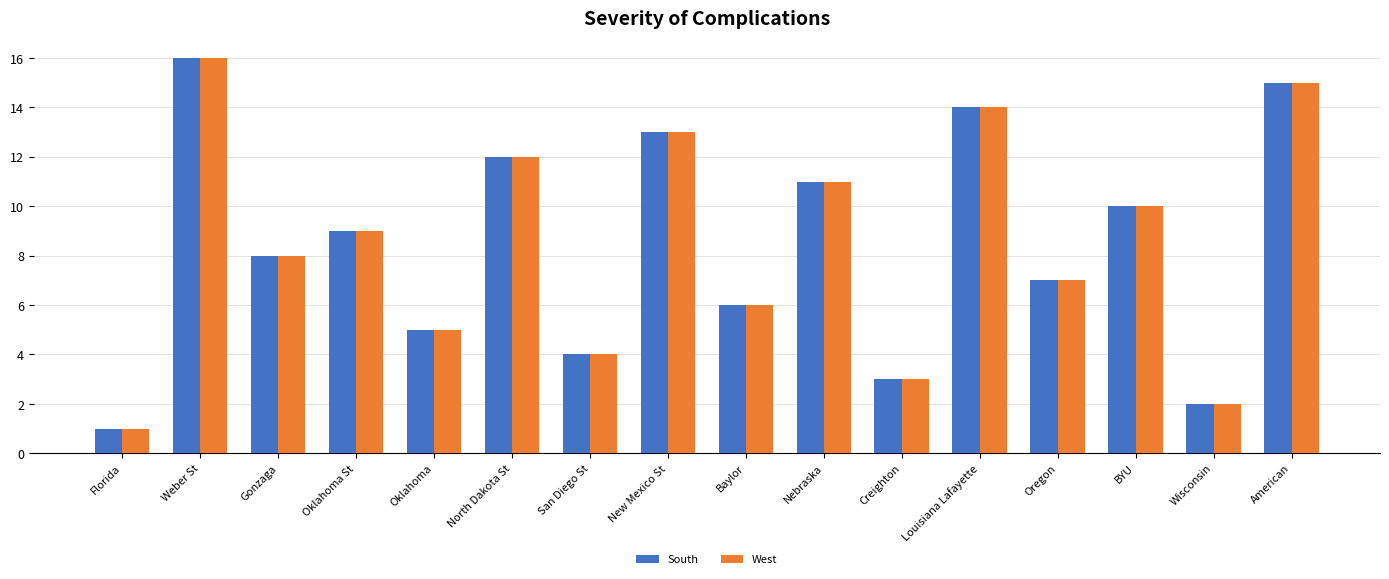

What are all the series names shown in the legend?

South, West